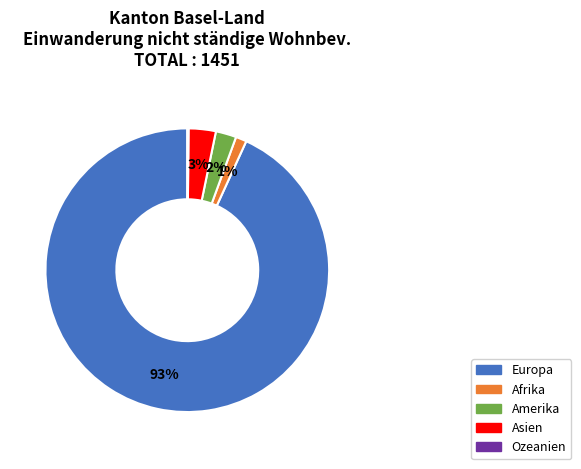

Is there any slice that represents more than half of the pie?

Yes